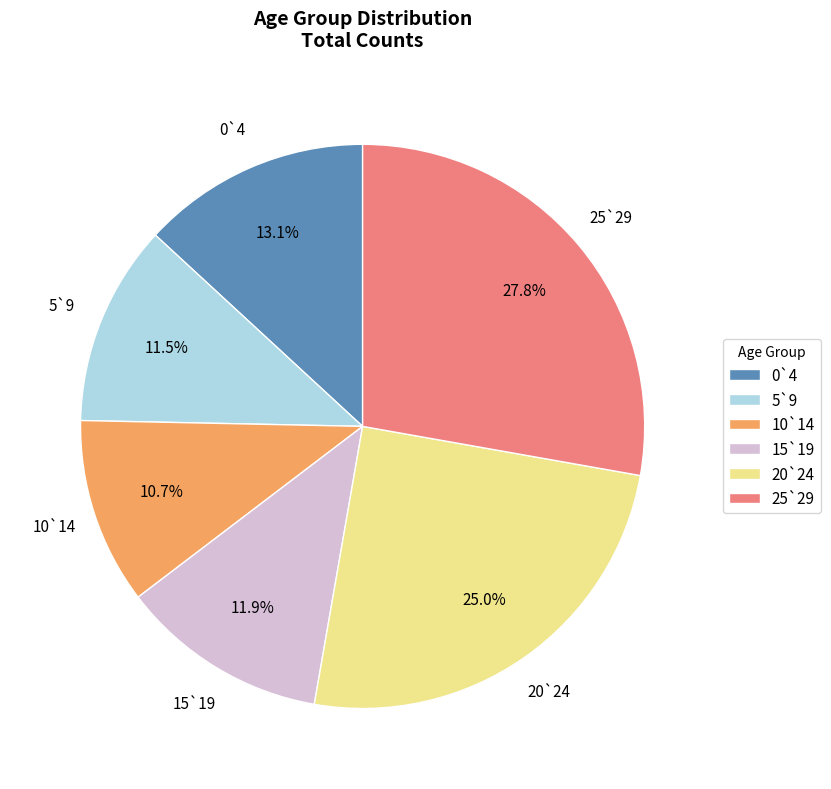

To the nearest percent, what is the difference between the 25`29 and 10`14 slice percentages?

17%